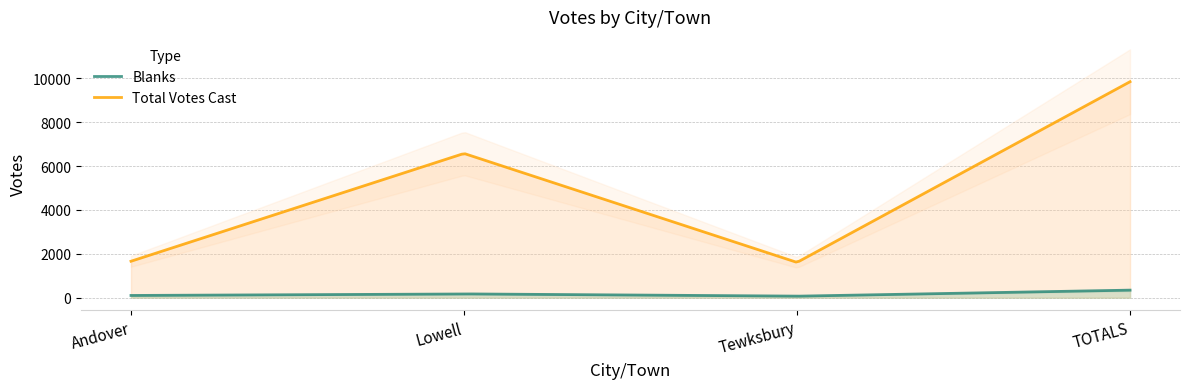

True or false: Blanks and Total Votes Cast intersect in this chart.

False